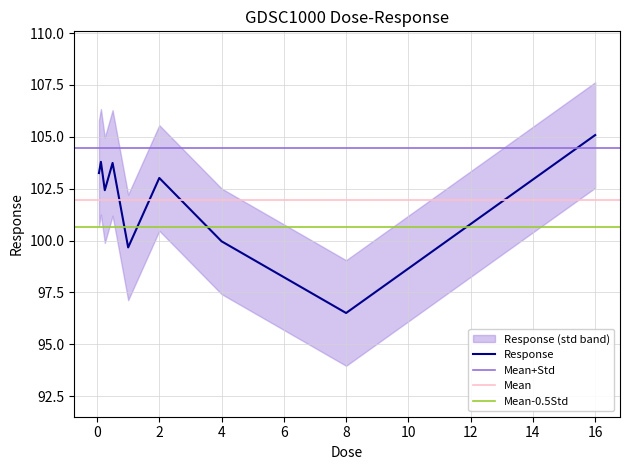

Reading left to right, what are all the values shown in this chart?

0.0625=103.3	0.125=103.8	0.25=102.4	0.5=103.7	1.0=99.7	2.0=103.0	4.0=100.0	8.0=96.5	16.0=105.1